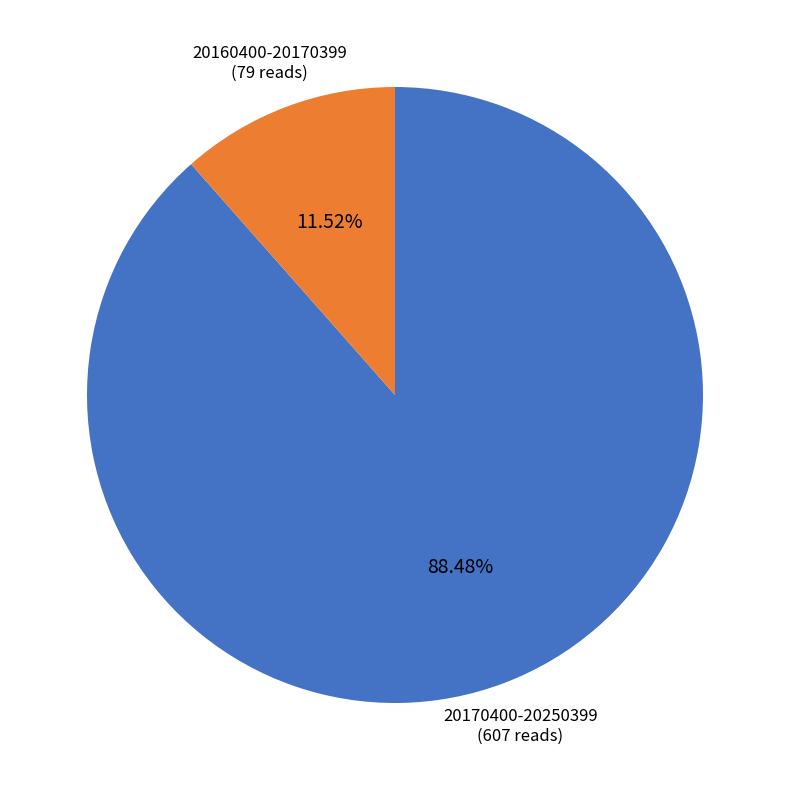

Which category has the smallest portion of the pie?

20160400-20170399